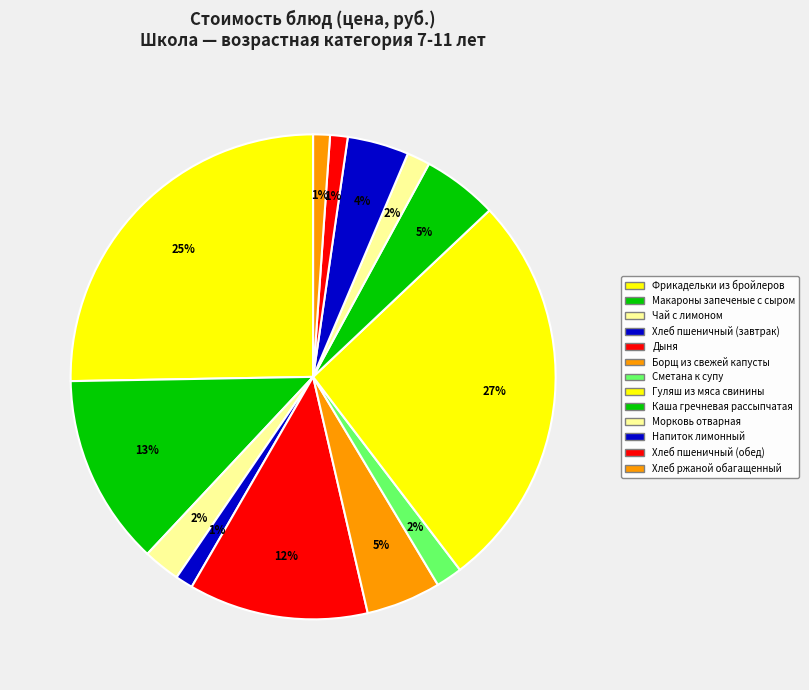

Is there any slice that represents more than half of the pie?

No